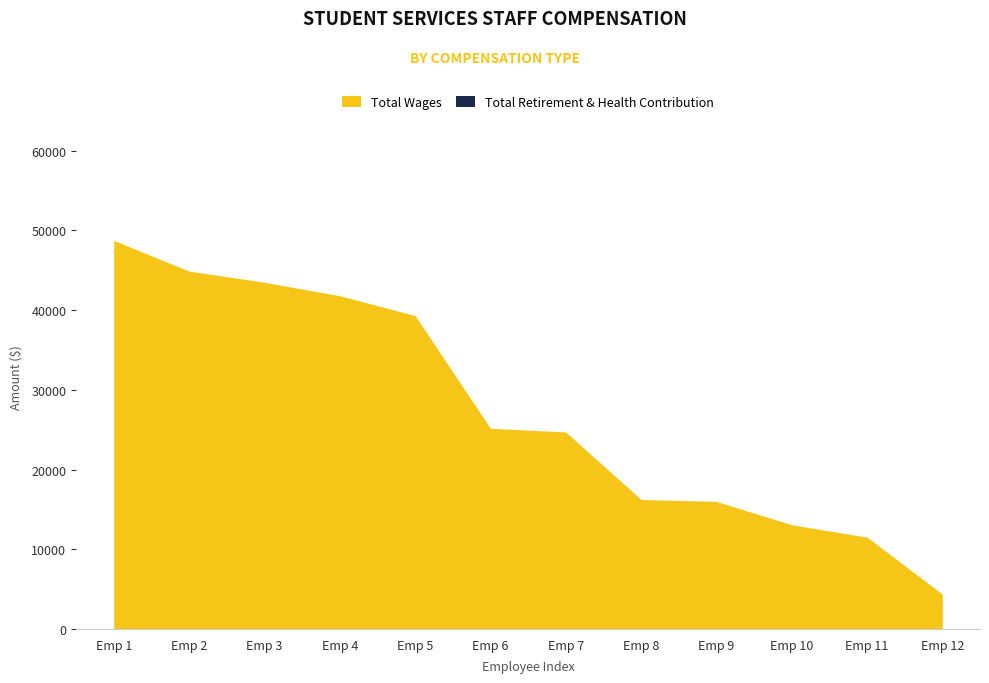

At which label does Total Wages reach its peak?

Emp 1